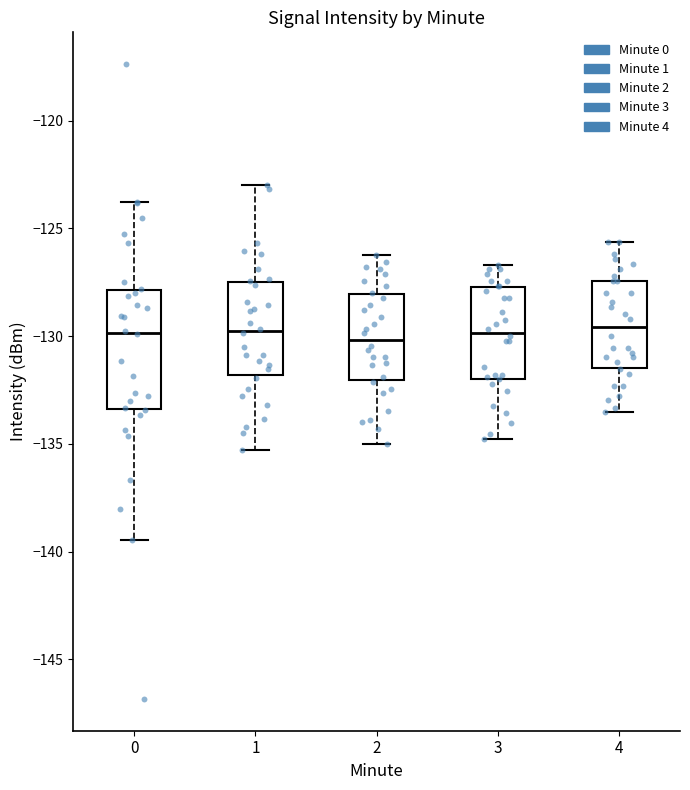

Where does the median line of the box at x = 1 sit on the y-axis? The values are not printed on the chart, so give them approximately, as read against the axis.

-130.0